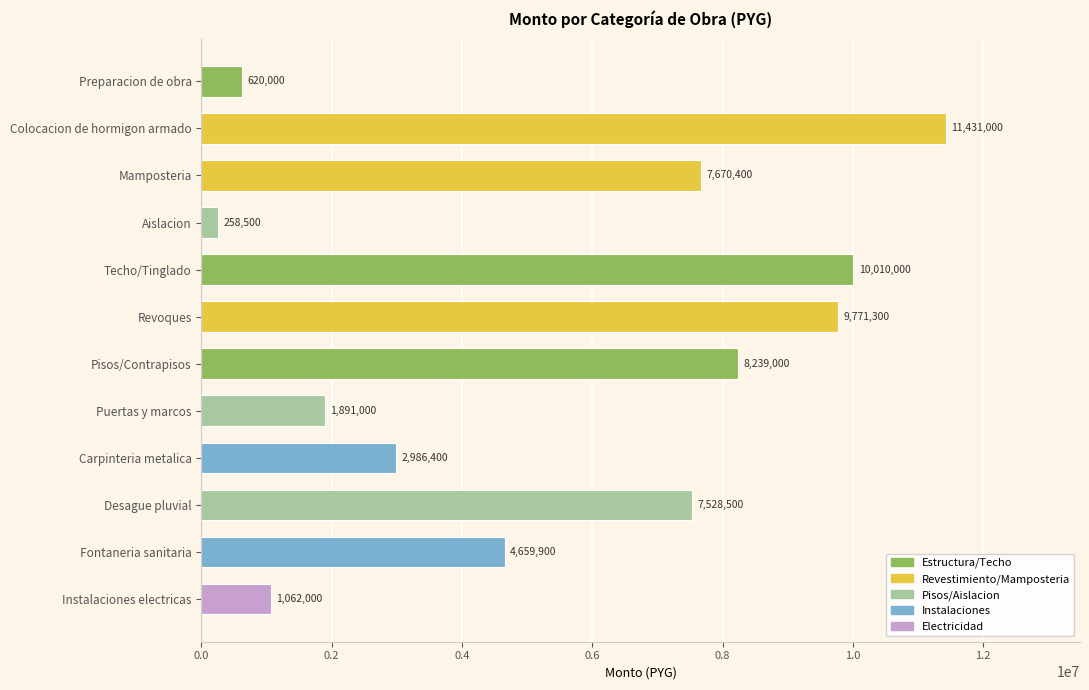

What is the average value?

5510667